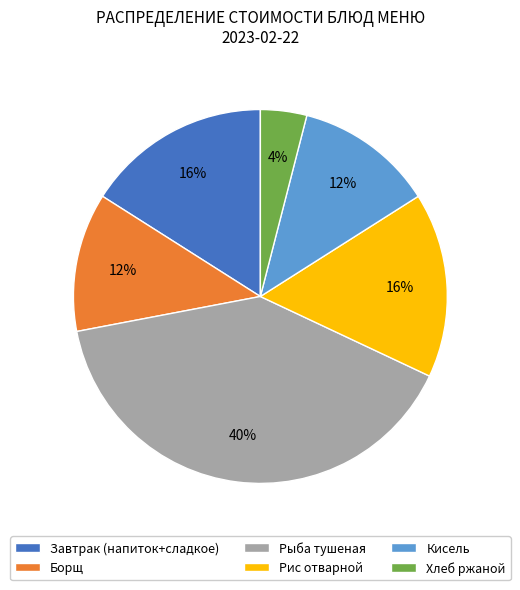

What percentage is the Завтрак (напиток+сладкое) slice, to the nearest percent?

16%